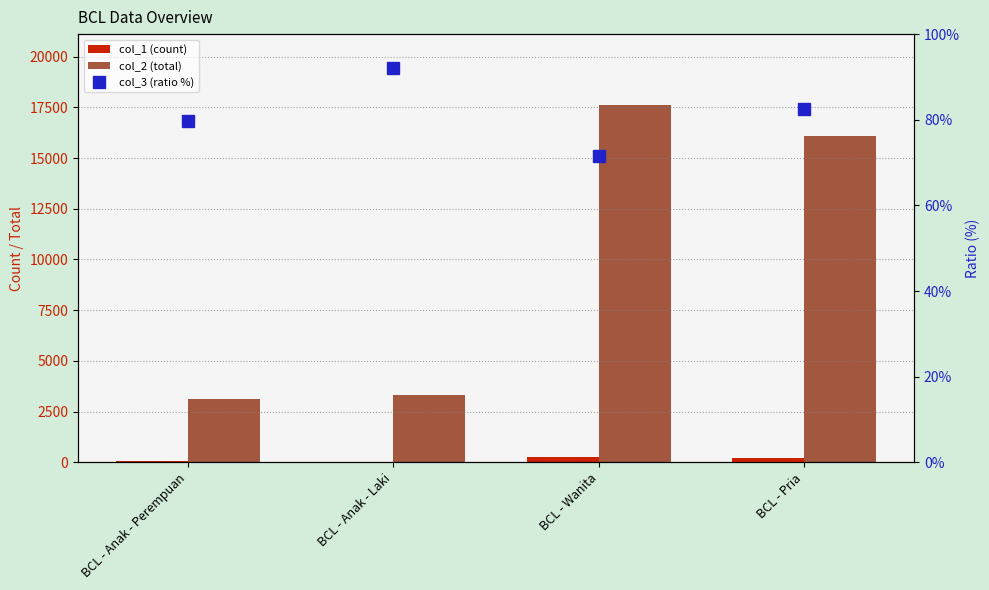

True or false: col_3 (ratio %) has a value of 122.1 at BCL - Pria.

False